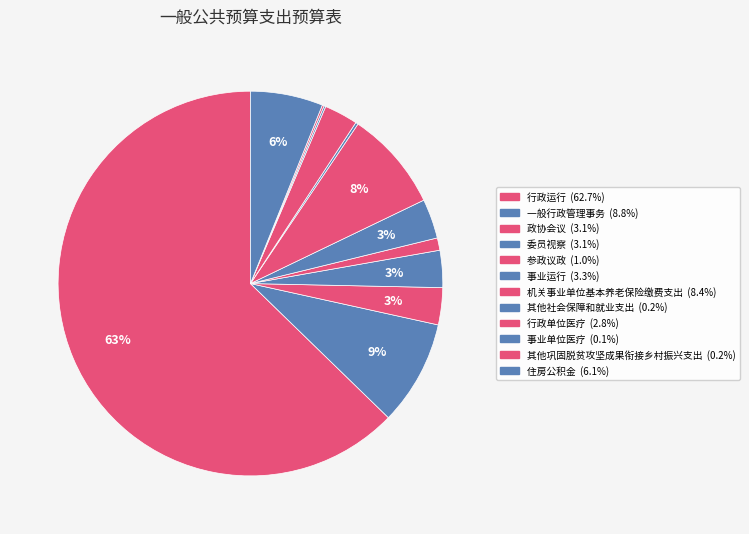

What is the largest slice in the pie chart?

行政运行